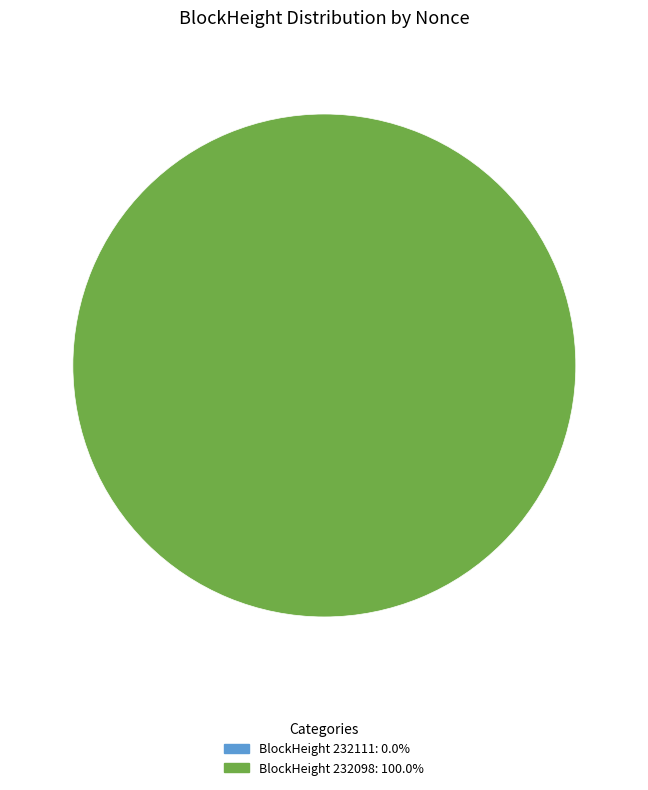

True or false: 232111 accounts for 0% of the total.

True